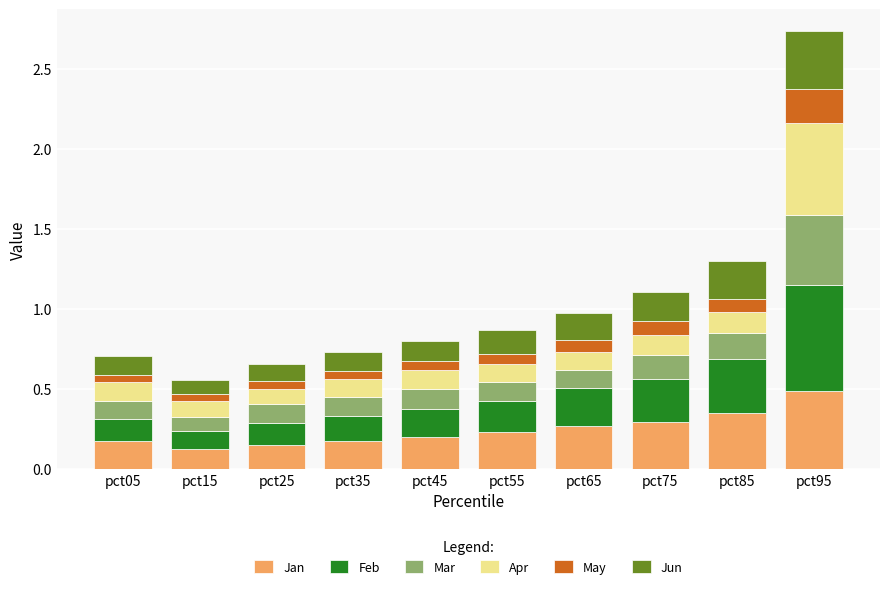

What is the total value across all series at pct65?

1.0